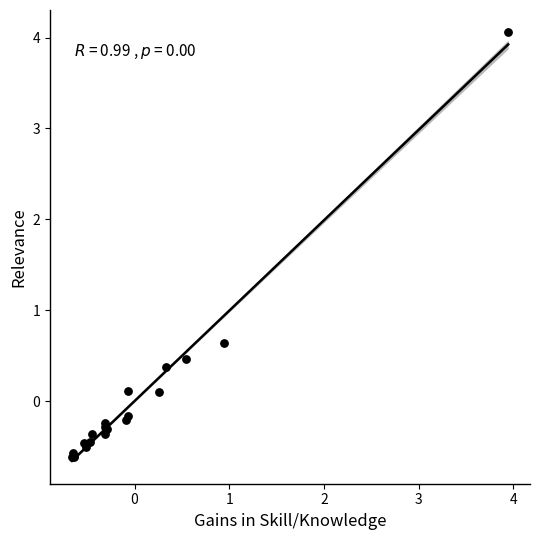

What Y value in the scatter plot is closest to 1?

0.6